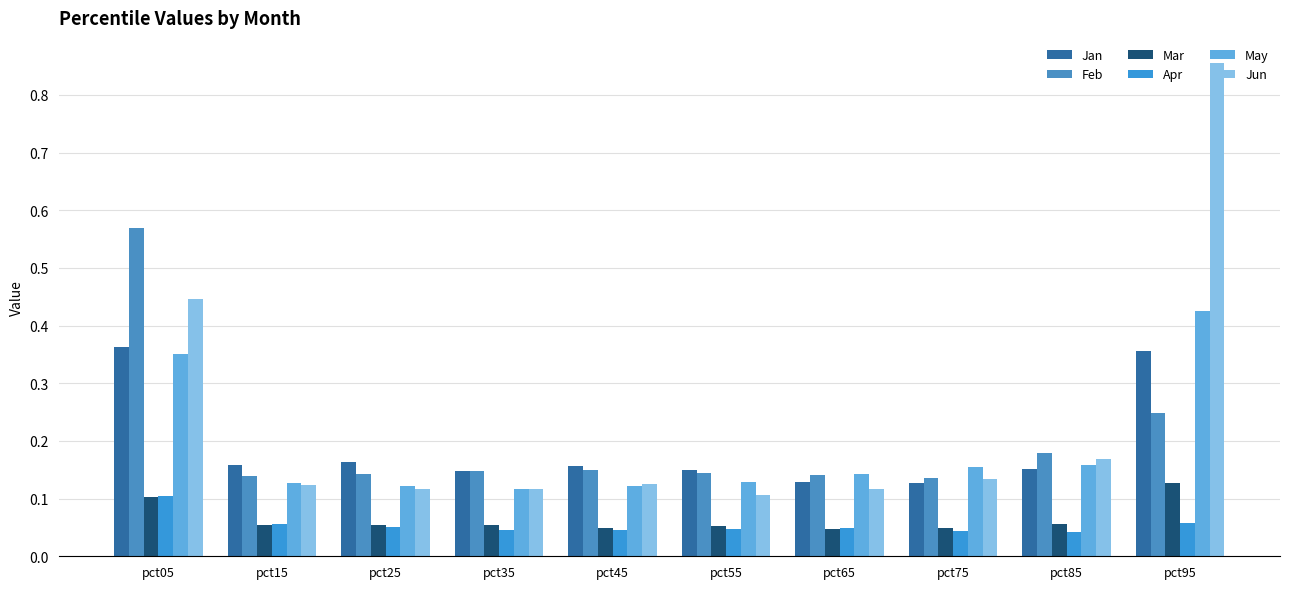

Are the bars horizontal?

No